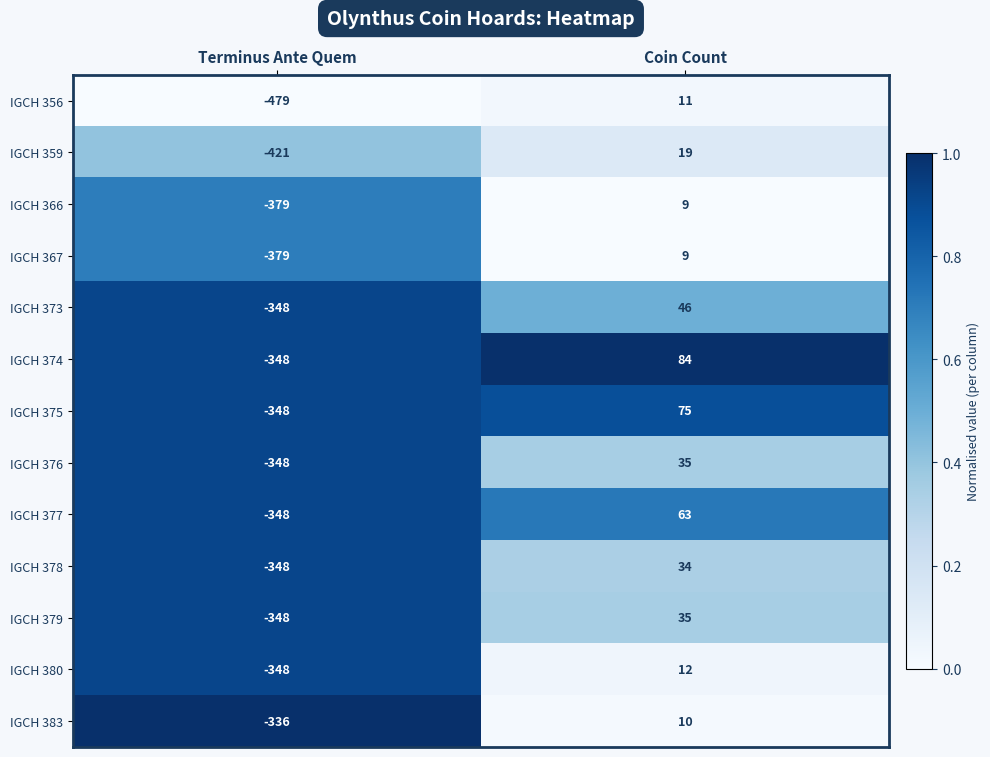

At how many categories does at least one series exceed 0?

1